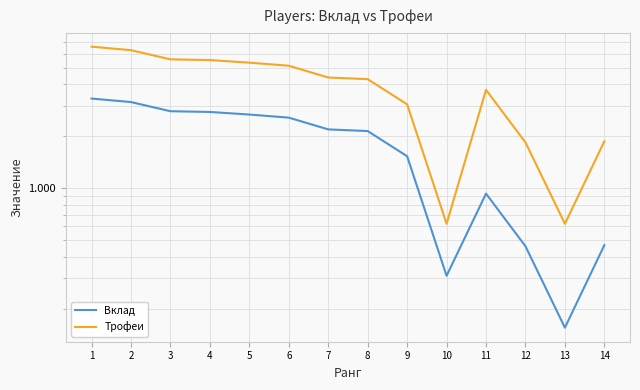

At which label does Трофеи reach its minimum?

10